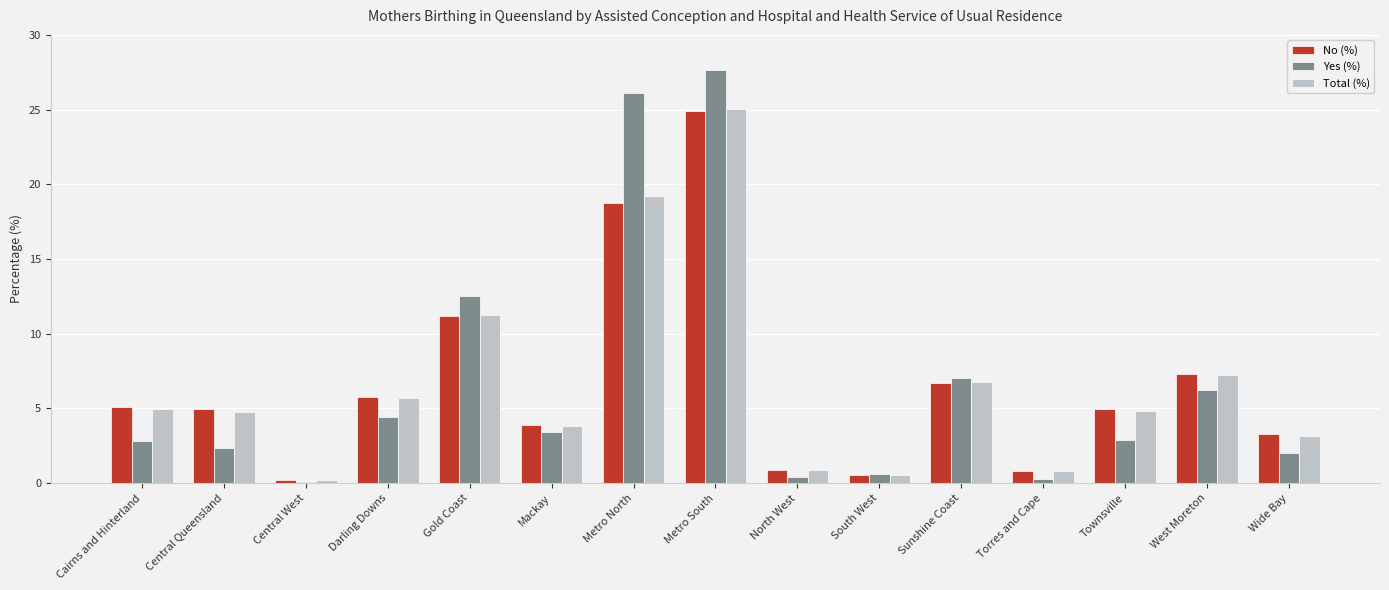

Between Central Queensland and West Moreton, which series saw the biggest shift?

Yes (%)